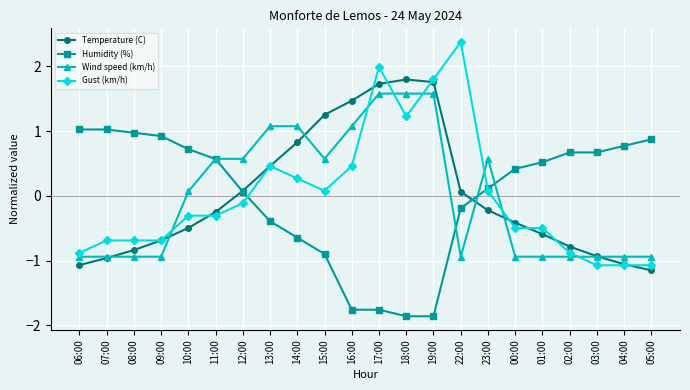

What is the smallest value displayed?

-1.9